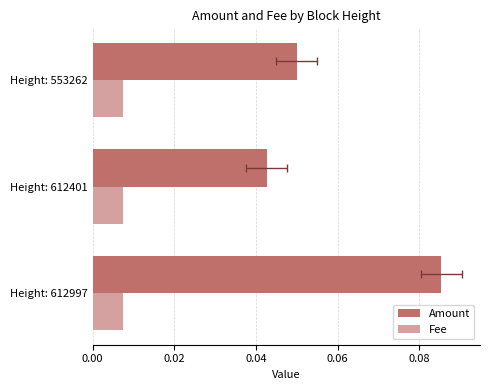

At how many categories does at least one series exceed 0?

3